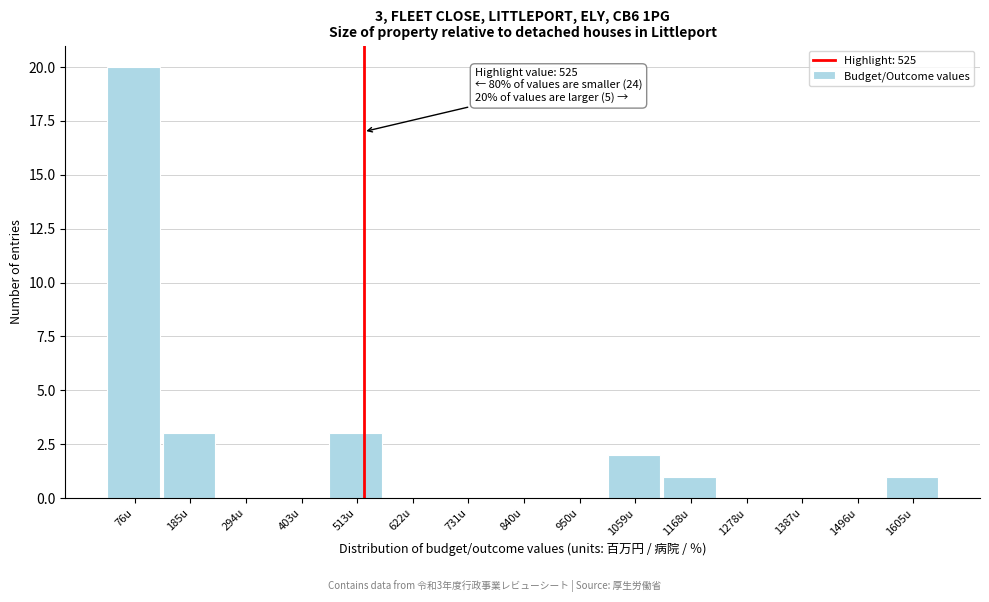

Which range on the x-axis has the tallest bar?

20 to 140